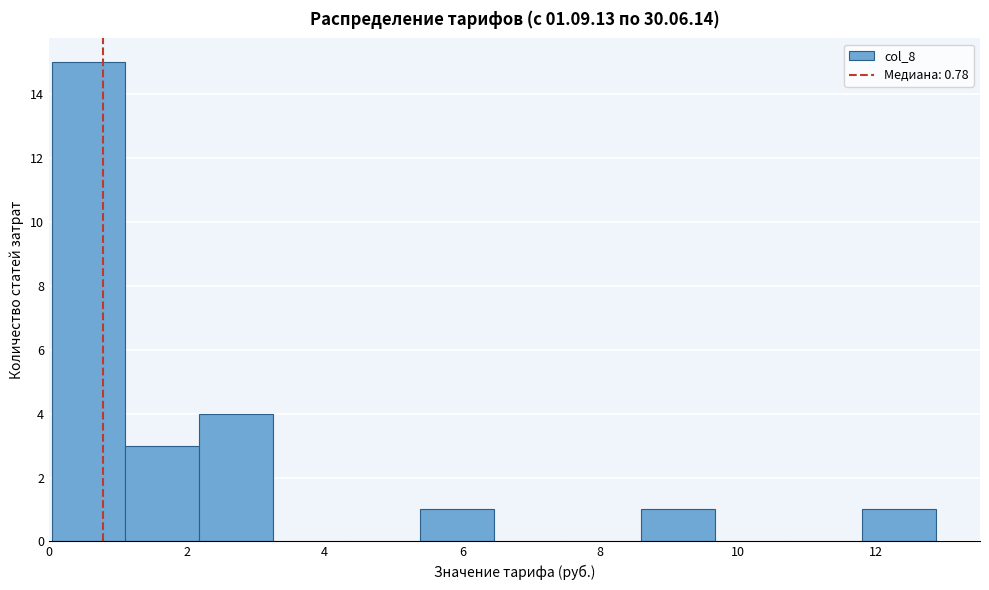

How tall is the bar that spans 5.4 to 6.4 on the x-axis? Neither the bar edges nor the heights are printed on the chart, so give them approximately, as read against the axes.

1